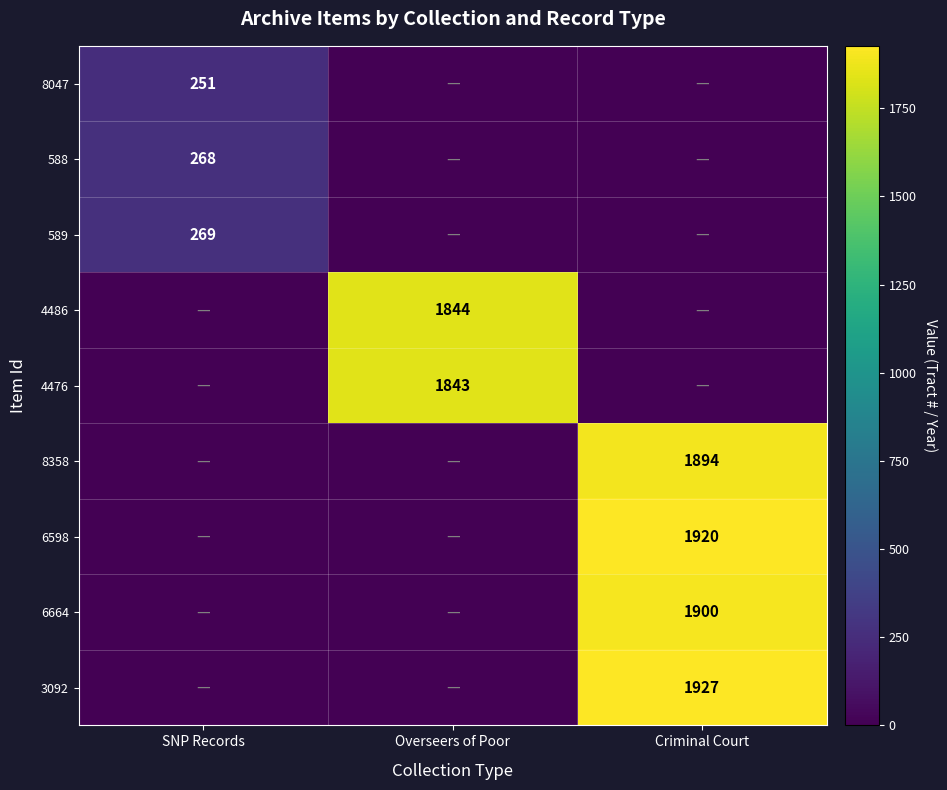

What is the difference between the highest and lowest values at SNP Records?

269